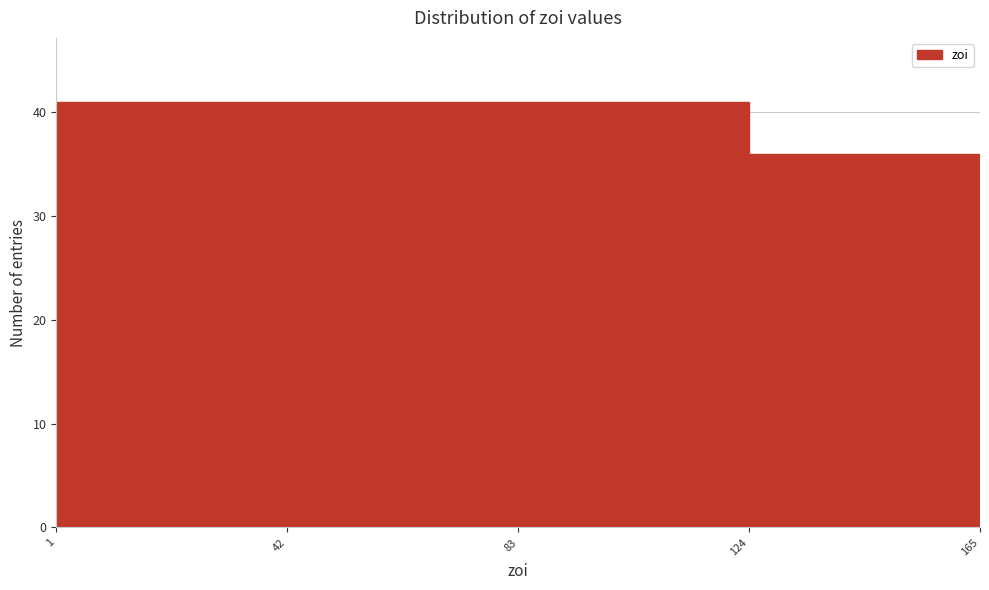

How tall is the bar that spans 42 to 83 on the x-axis? The values are not printed on the chart, so give them approximately, as read against the axis.

41